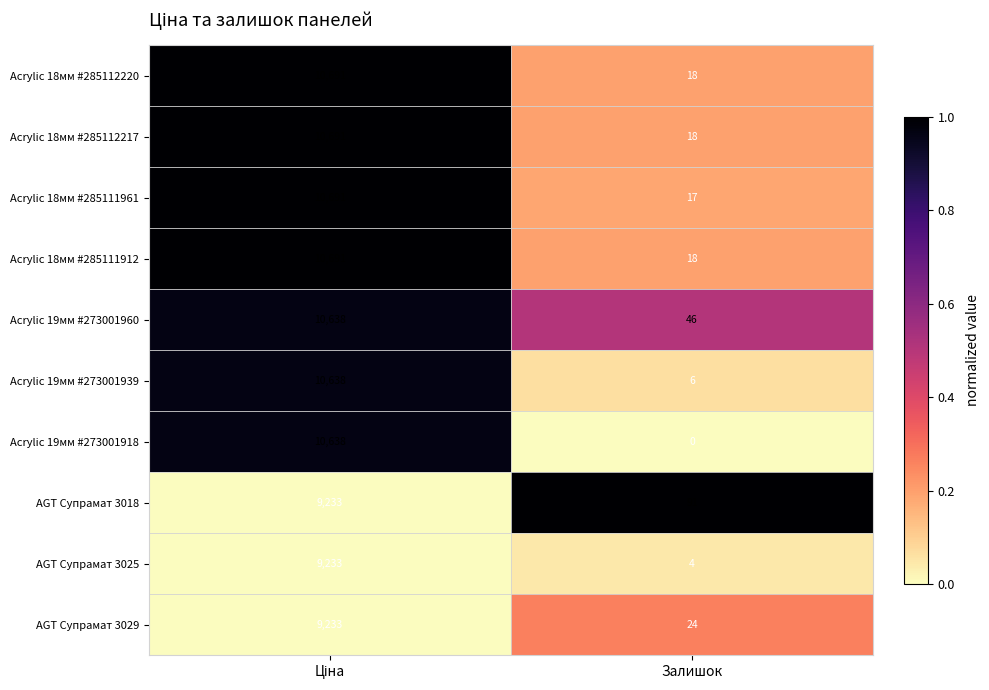

What is the maximum value shown in the chart?

10691